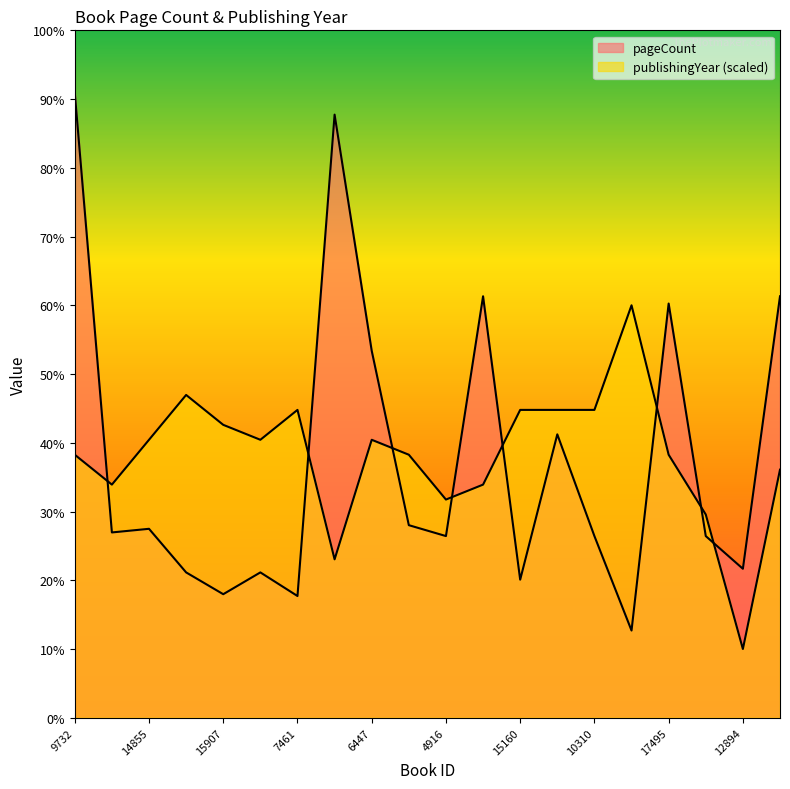

List the labels in order of pageCount value, smallest first.

3405, 7461, 15907, 15160, 16652, 7460, 12894, 4916, 10310, 12890, 13061, 14855, 15151, 9535, 6447, 17495, 8246, 361, 6446, 9732